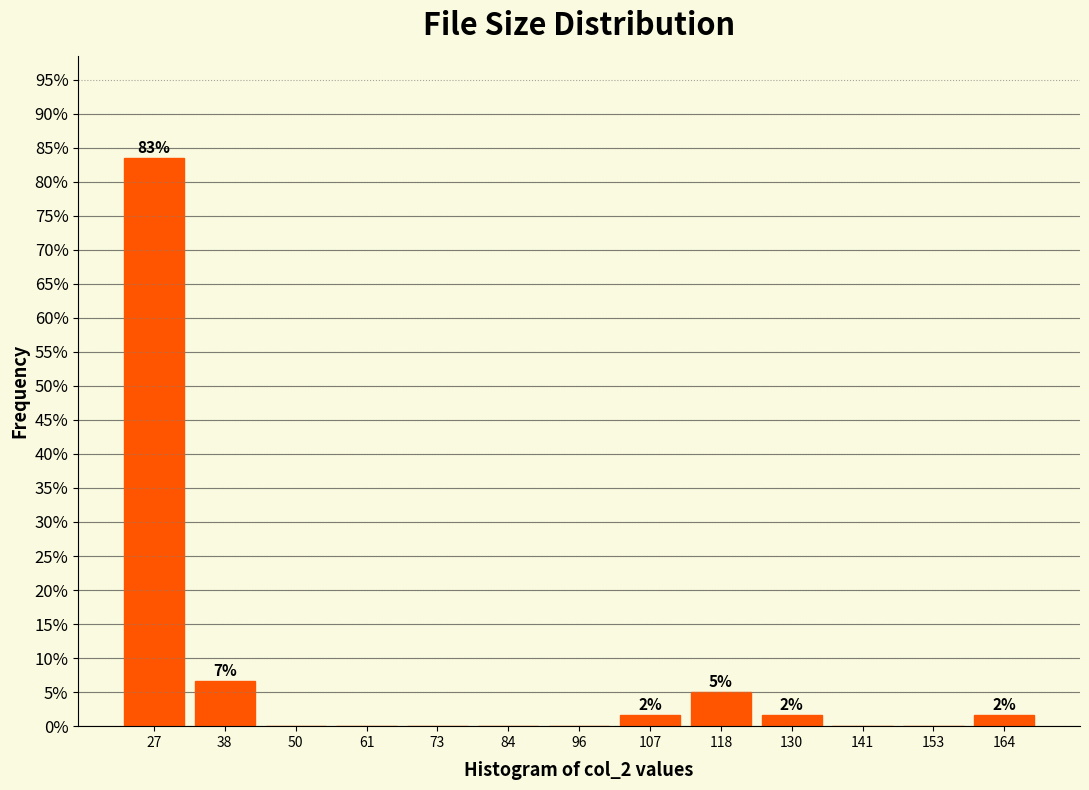

Which range on the x-axis has the tallest bar?

22 to 32